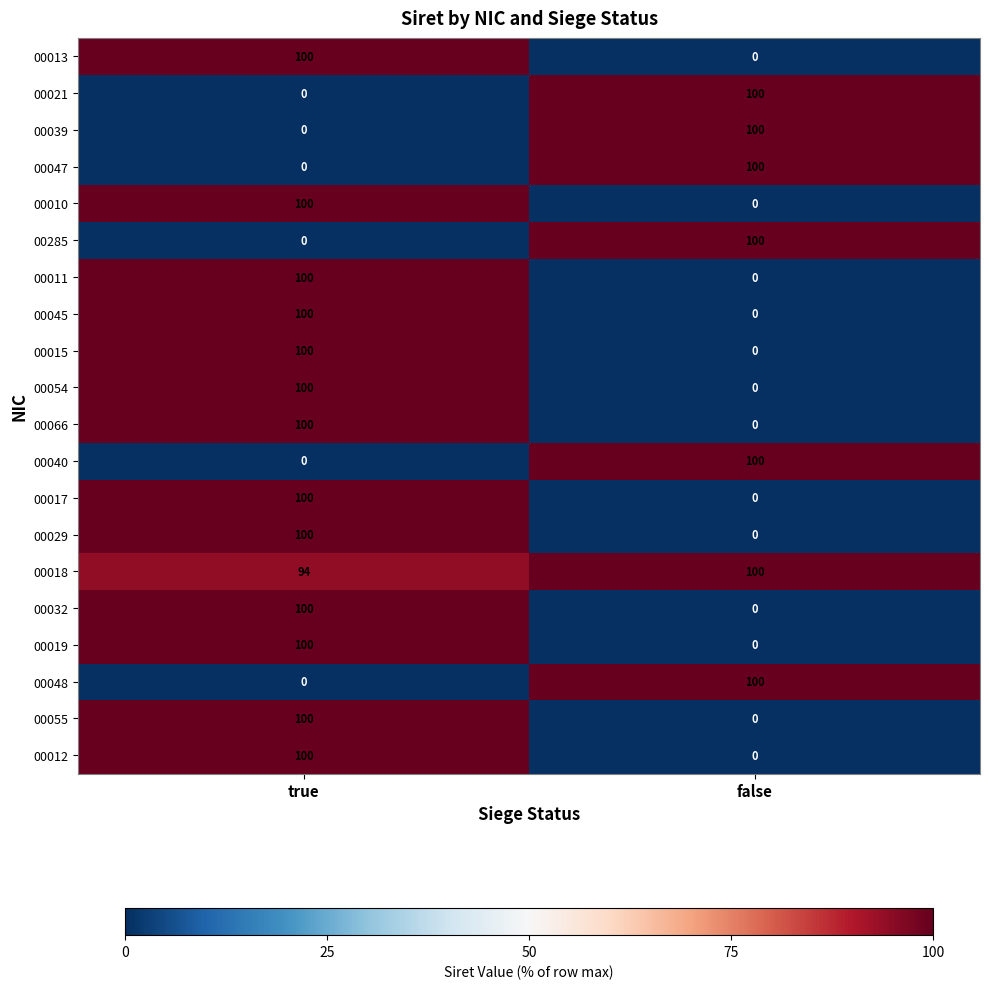

What is the spread (max minus min) of values at false?

100